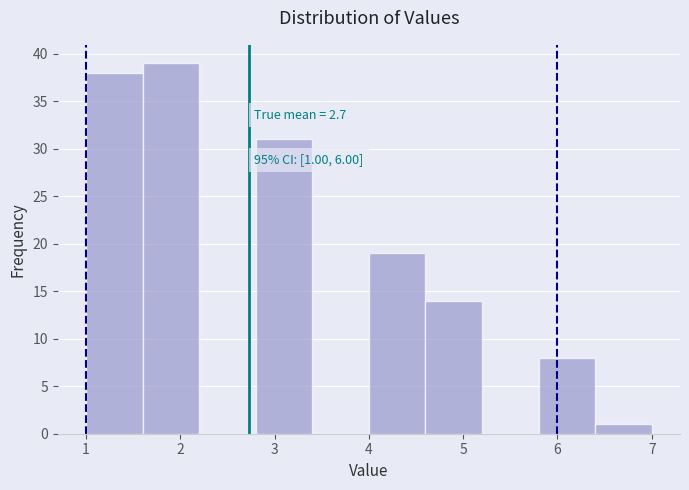

Over which range of the x-axis is the bar tallest?

1.6 to 2.2